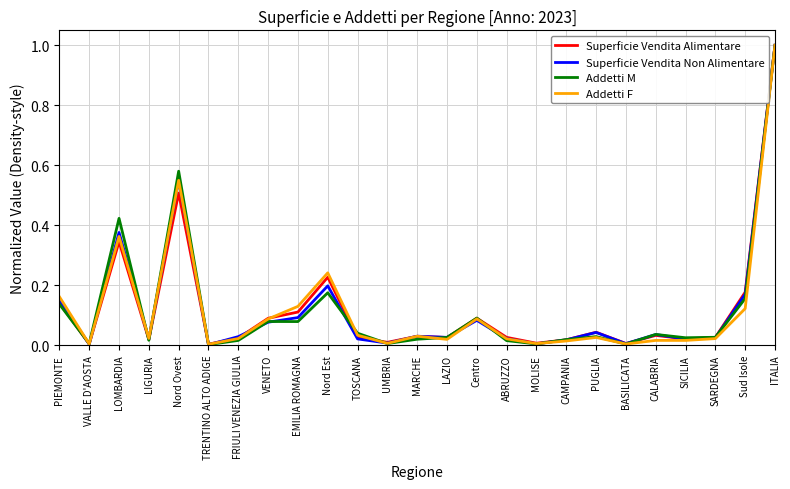

The value of Superficie Vendita Alimentare at EMILIA ROMAGNA is 0.0. True or false?

False